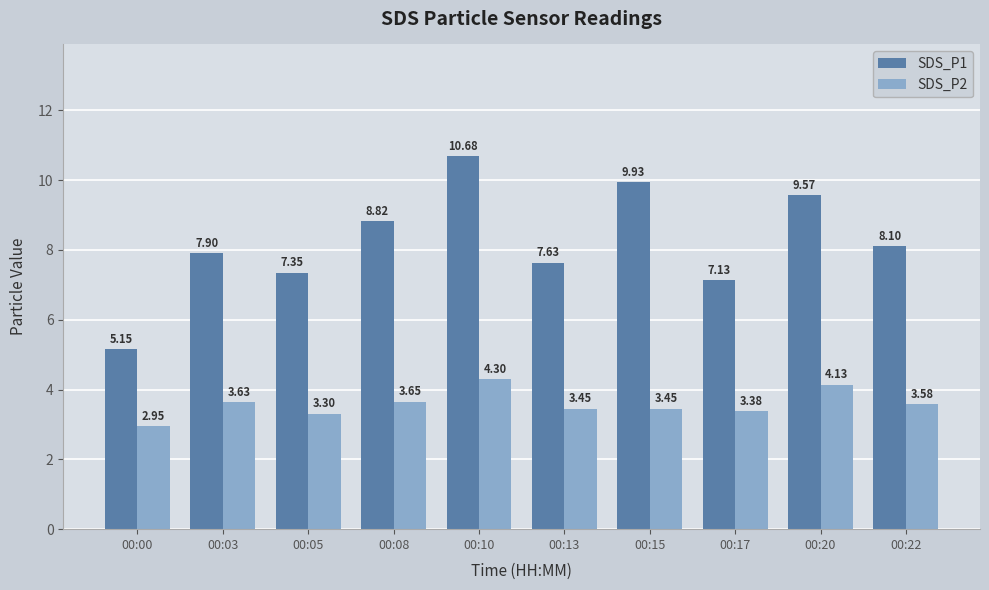

At which category does the chart reach its peak across all series?

00:10